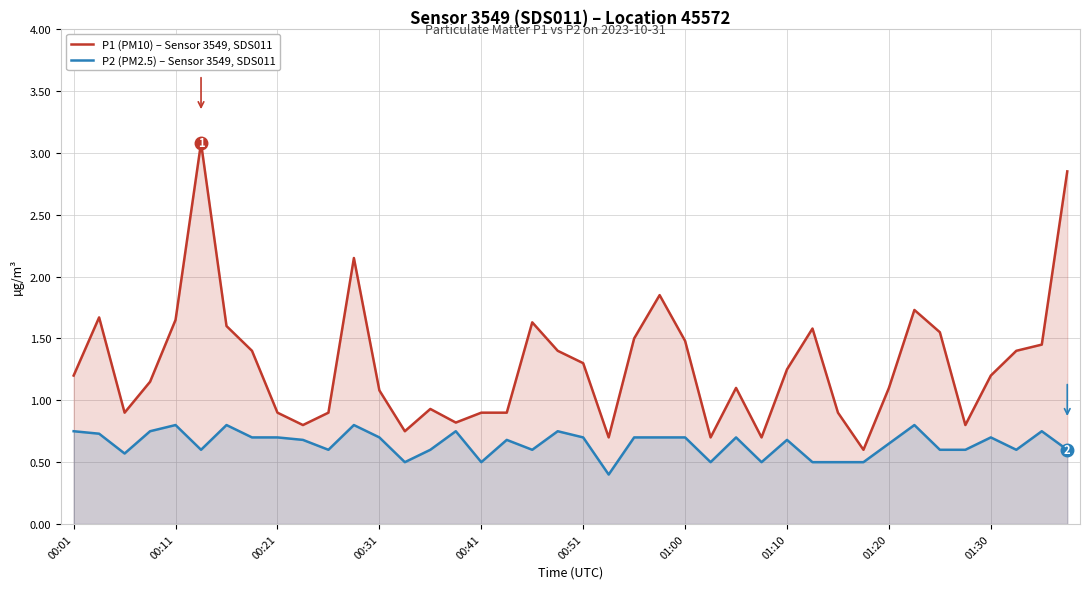

True or false: P1 (PM10) and P2 (PM2.5) intersect in this chart.

False